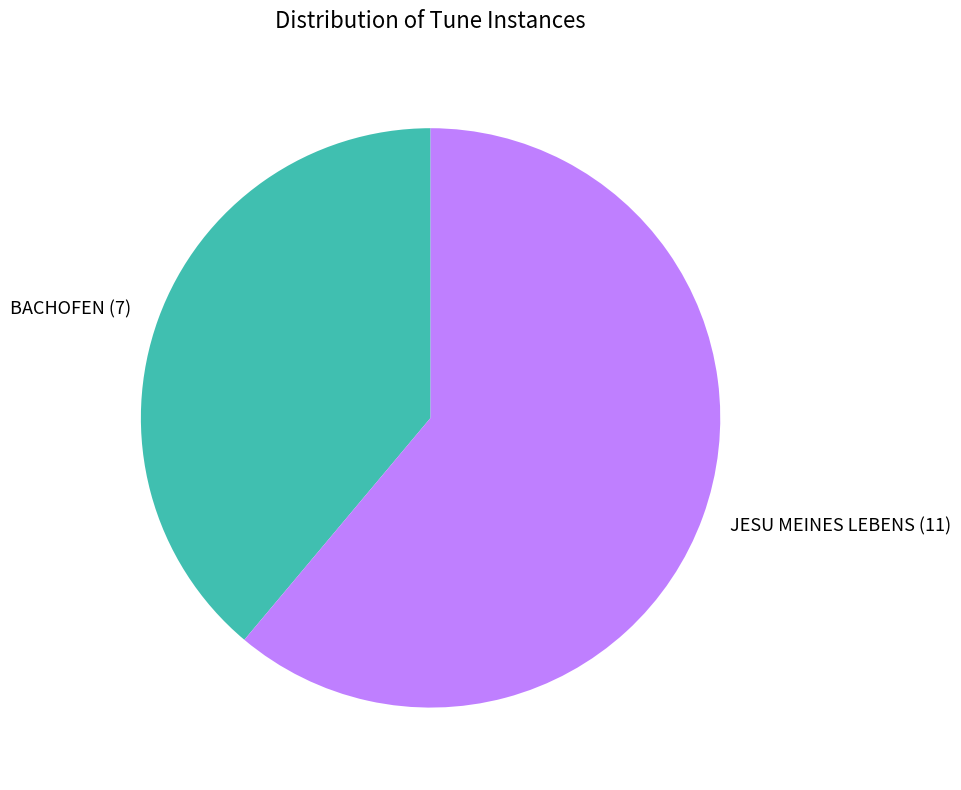

Is there any slice that represents more than half of the pie?

Yes